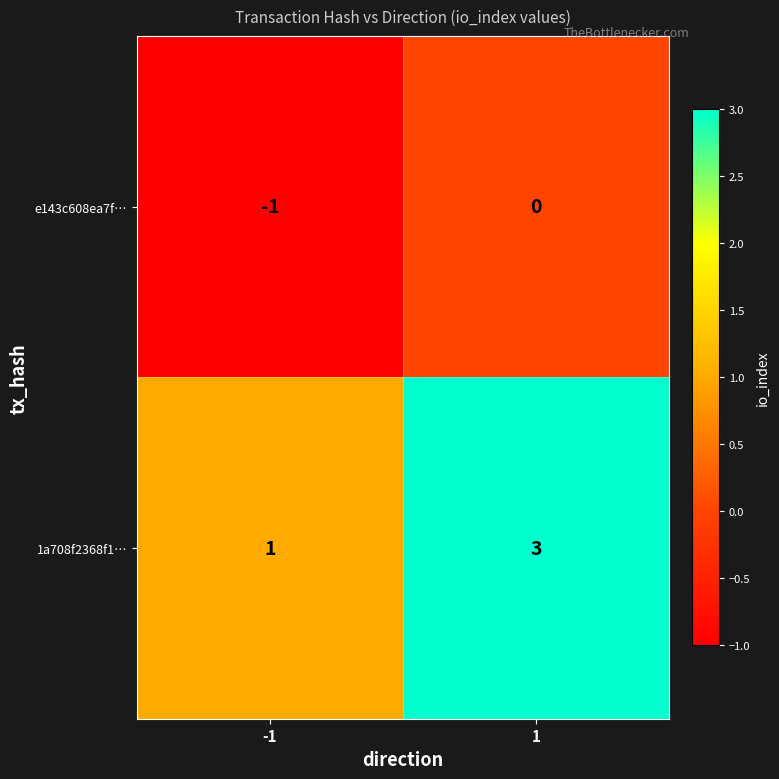

What is the sum of the 1a708f2368f1… values at -1 and 1?

4